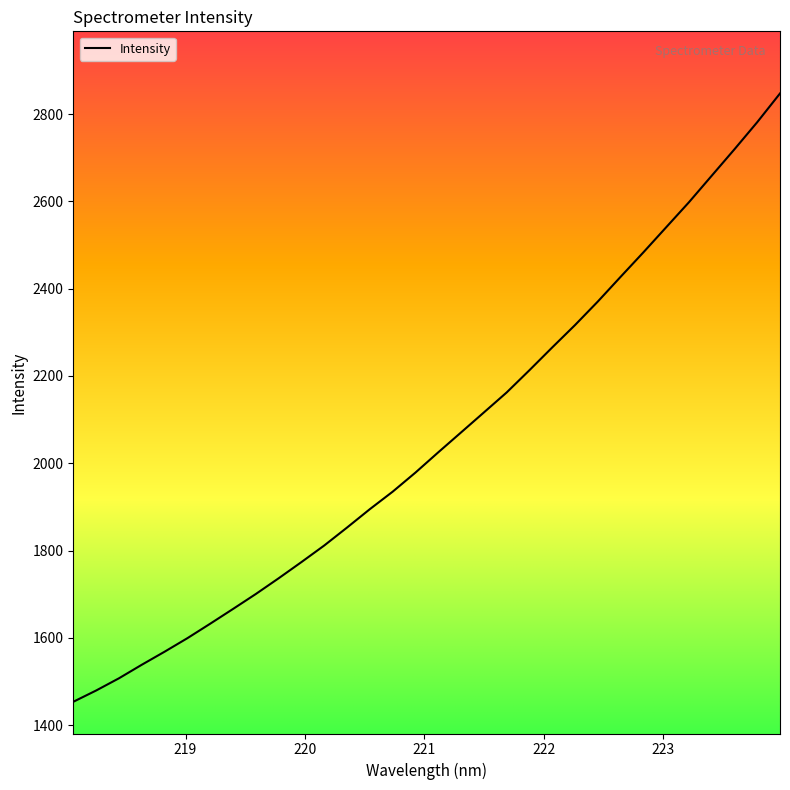

True or false: the data has more than 2 interior local peaks.

False